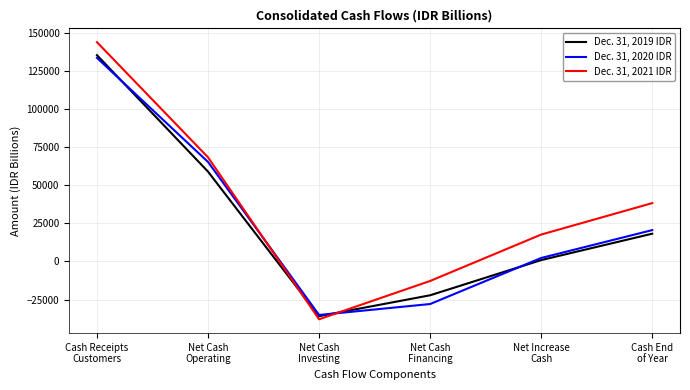

Which series has the largest total across all categories?

Dec. 31, 2021 IDR